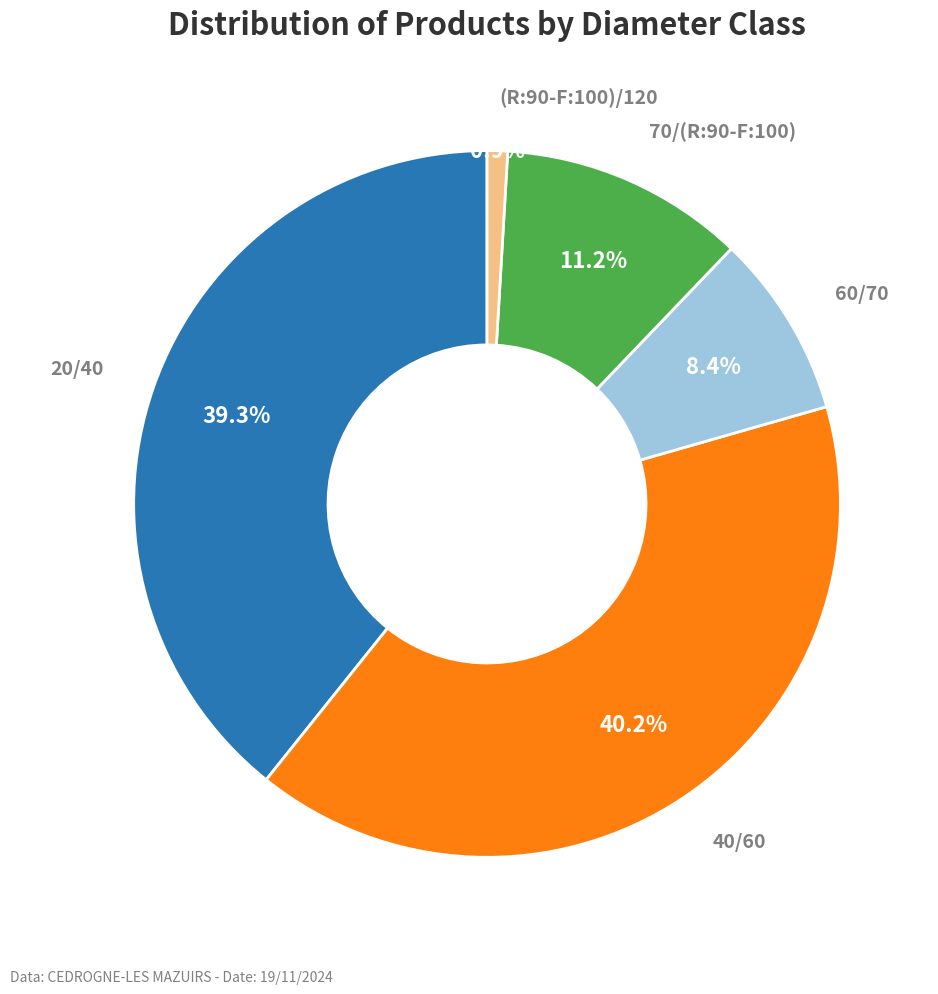

Is there any slice that represents more than half of the pie?

No